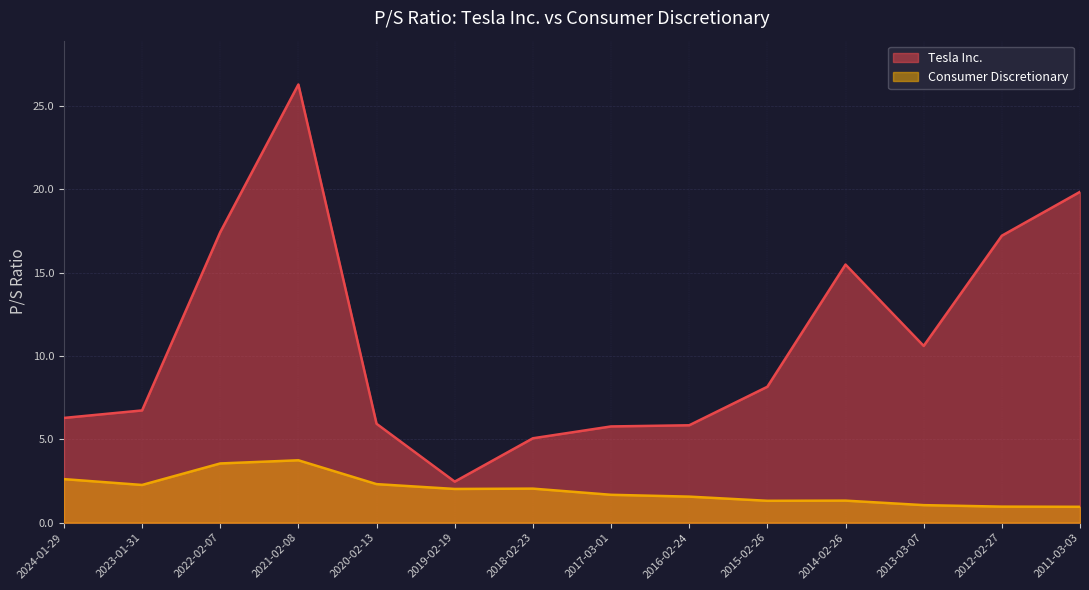

What is the value of the Consumer Discretionary point at the 13th from the left?

1.0